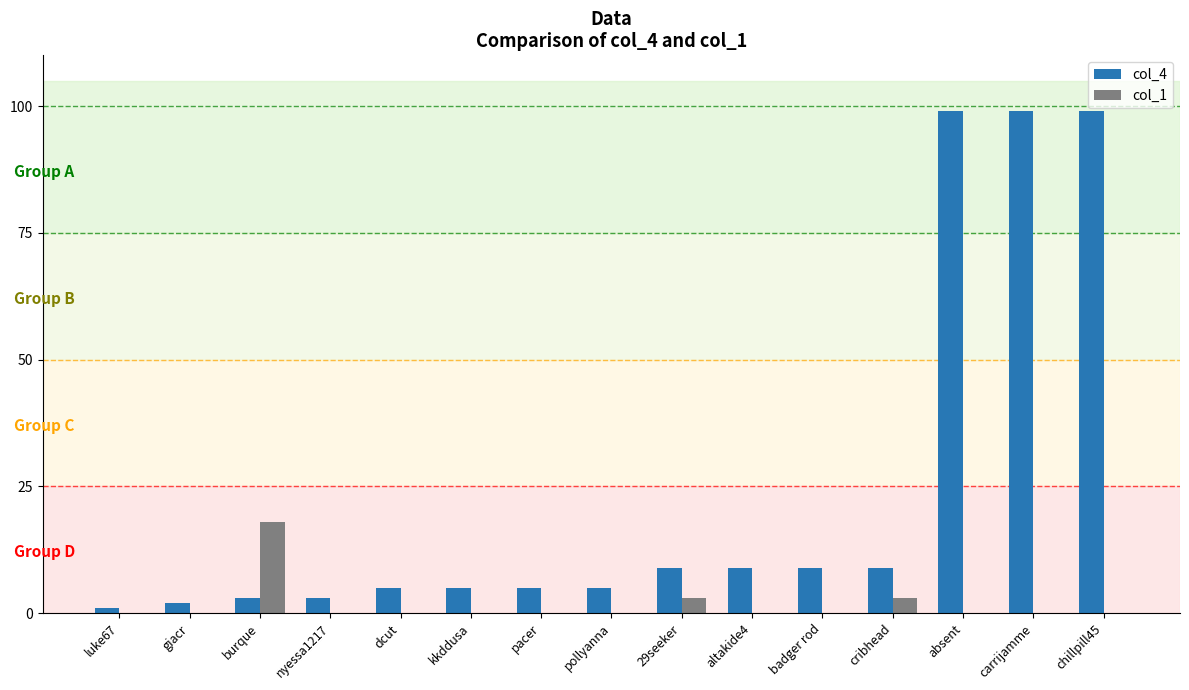

Does the chart contain stacked bars?

No